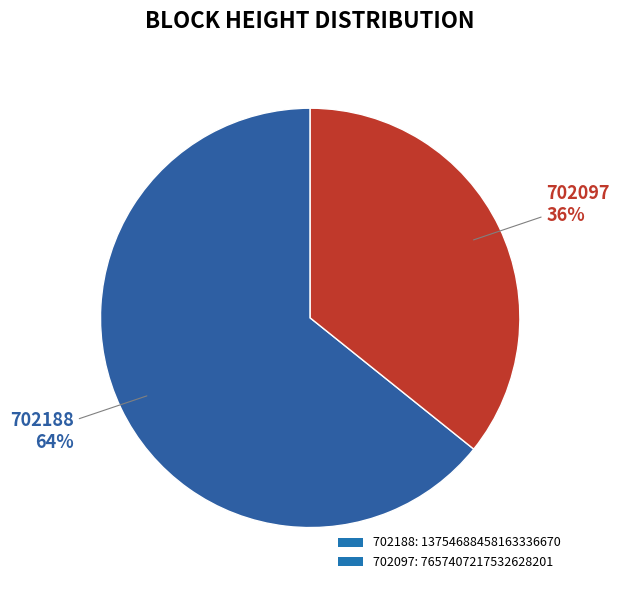

How many segments does this pie chart have?

2